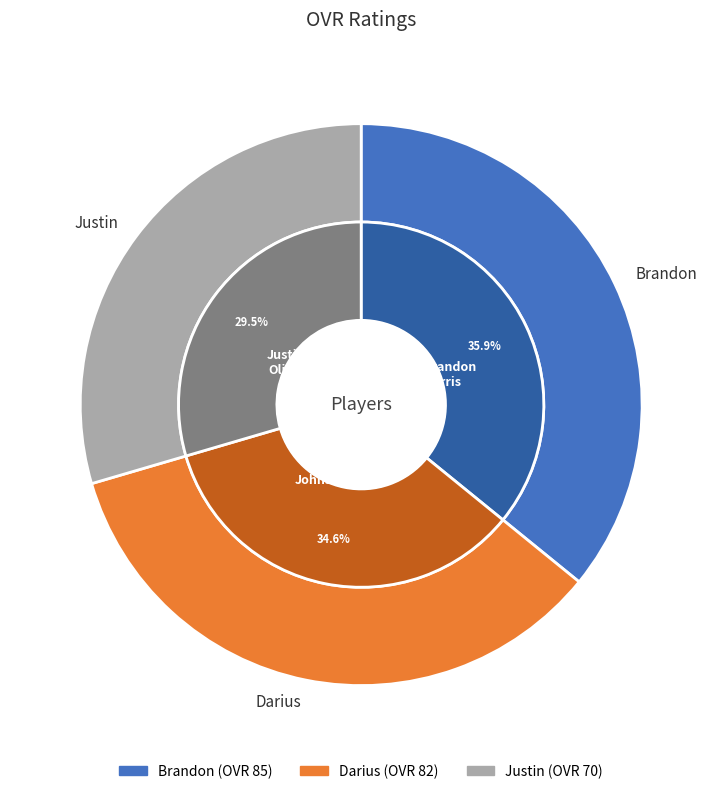

To the nearest percent, what is the average slice percentage?

33%